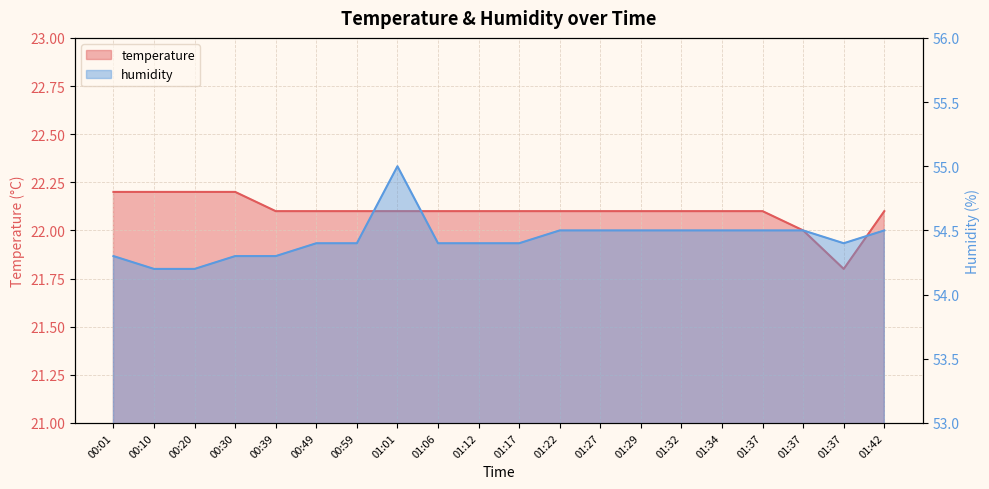

The humidity series shows 26.8 at 00:59. True or false?

False